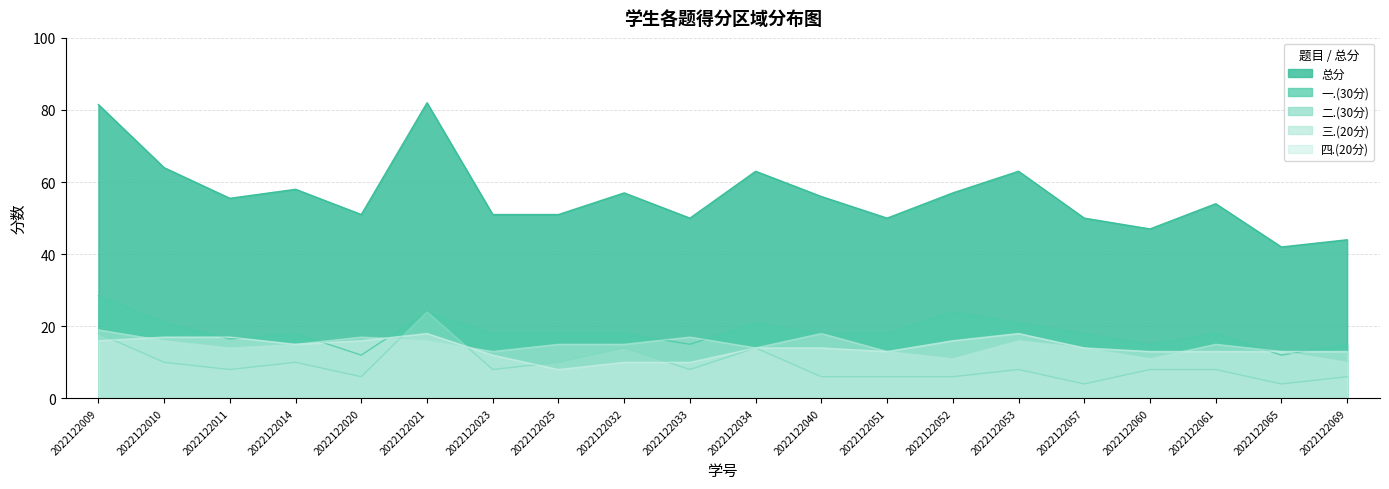

True or false: 一.(30分) has a value of 15.0 at 2022122060.

True